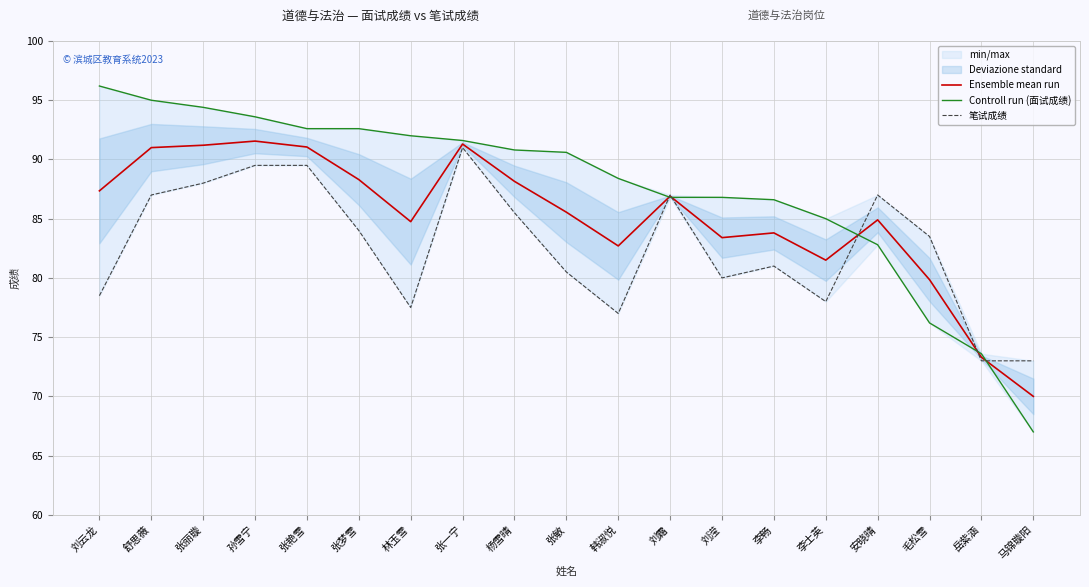

Which has a higher value, 张敏 or 韩淑悦?

张敏